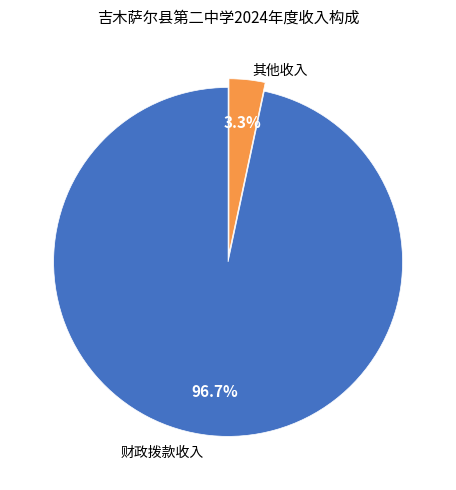

Is there any slice that represents more than half of the pie?

Yes